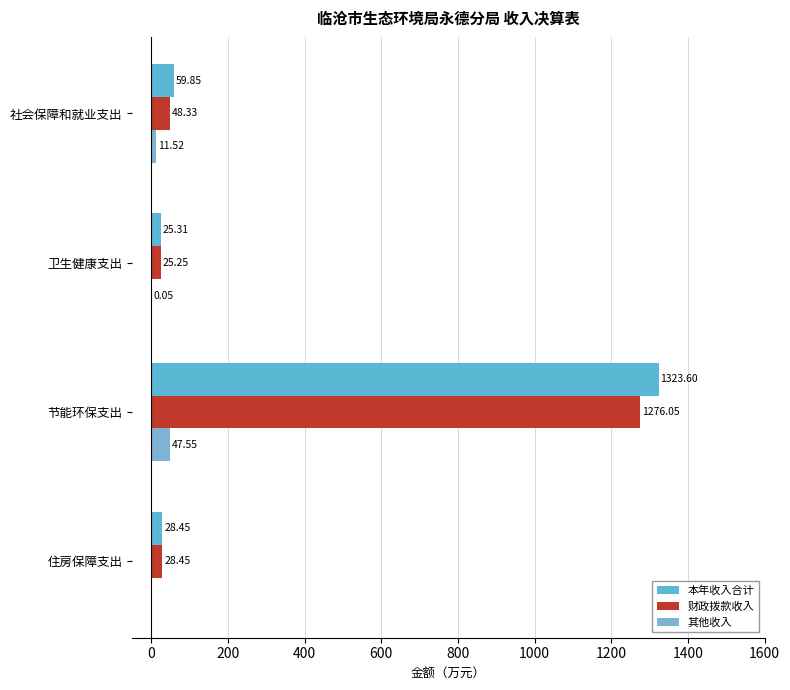

What is the difference between the maximum and second lowest values in the 财政拨款收入 series?

1247.6